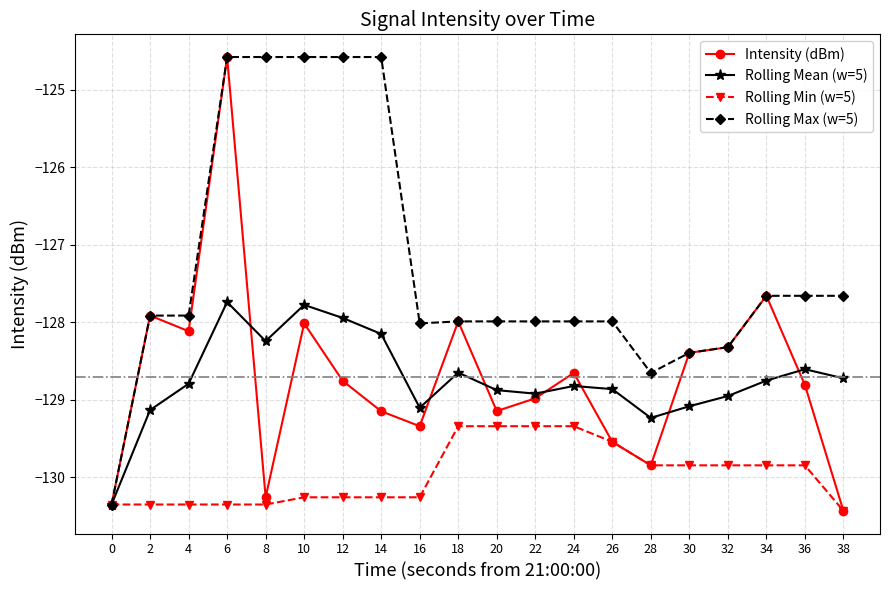

What is the difference between the Rolling Max (w=5) values at 24 and 28?

0.7